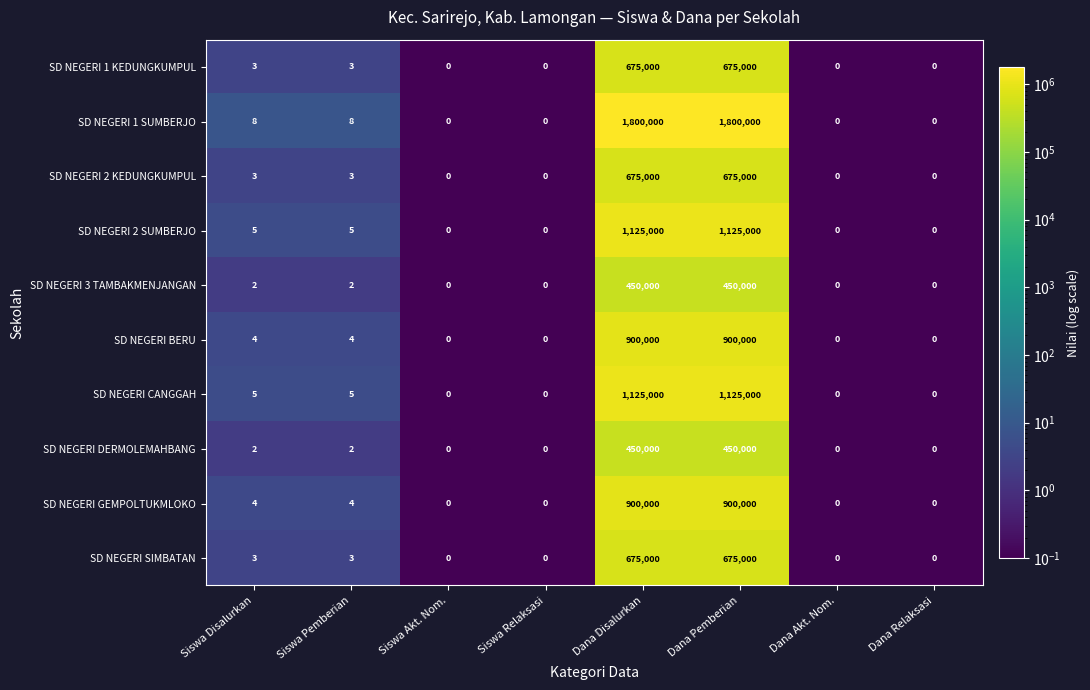

Is the value of SD NEGERI 2 KEDUNGKUMPUL at Dana Pemberian greater than the value of SD NEGERI 1 SUMBERJO at Dana Disalurkan?

No